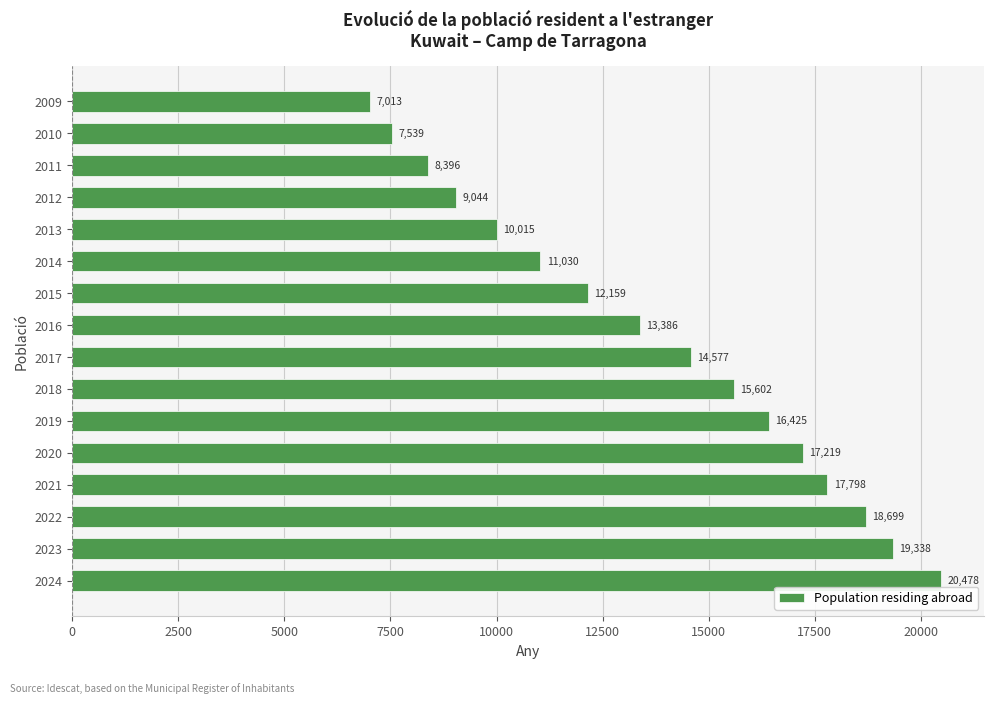

What is the minimum value shown in the chart?

7013